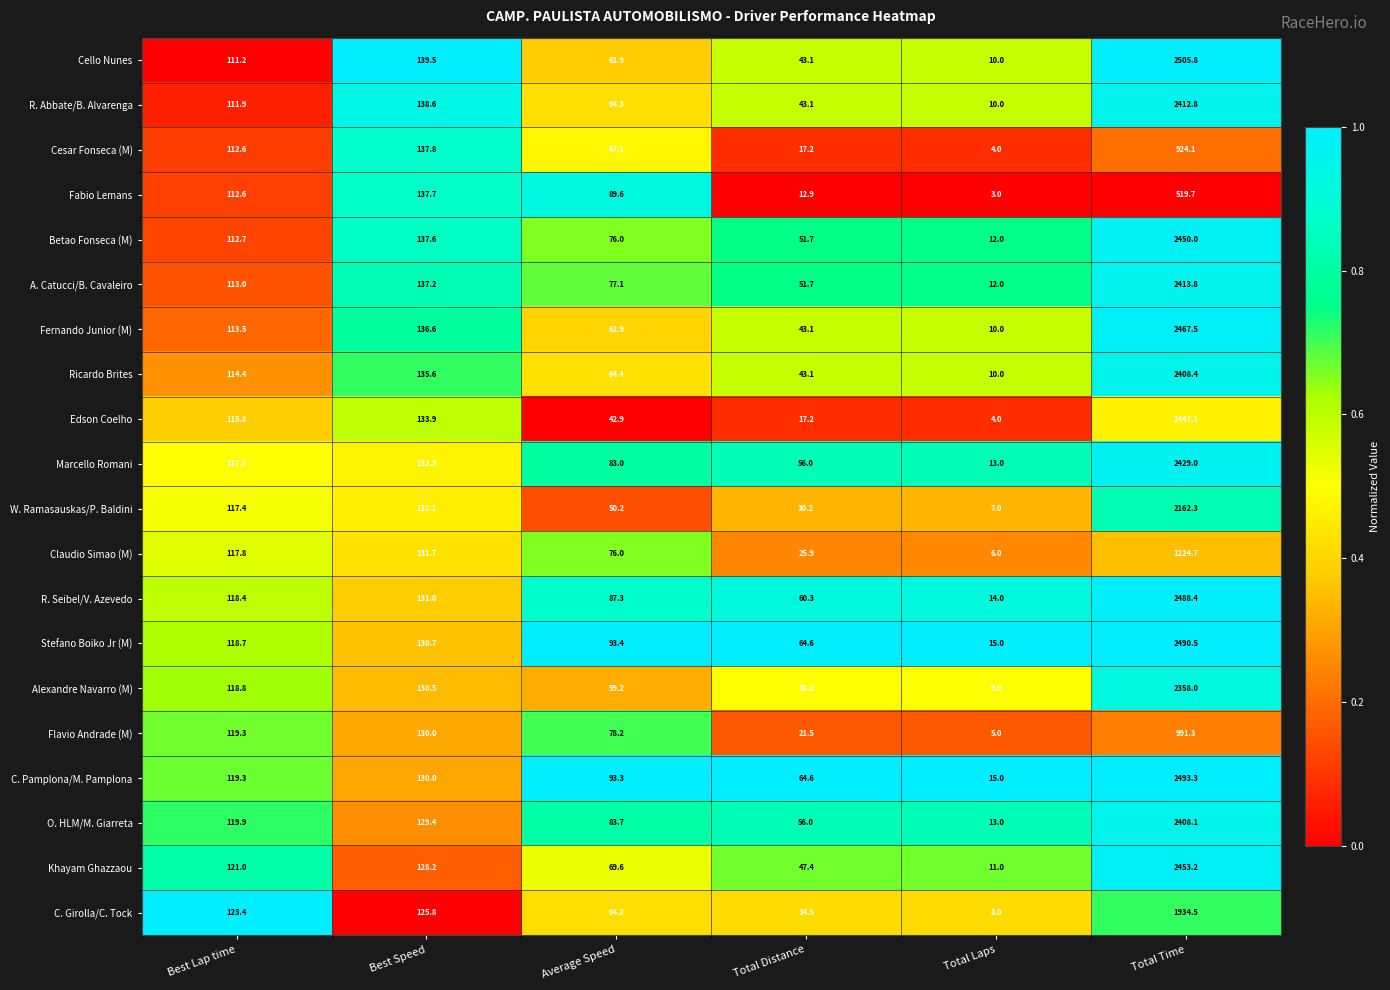

List the series in order of their peak value, highest first.

Cello Nunes, C. Pamplona/M. Pamplona, Stefano Boiko Jr (M), R. Seibel/V. Azevedo, Fernando Junior (M), Khayam Ghazzaou, Betao Fonseca (M), Marcello Romani, A. Catucci/B. Cavaleiro, R. Abbate/B. Alvarenga, Ricardo Brites, O. HLM/M. Giarreta, Alexandre Navarro (M), W. Ramasauskas/P. Baldini, C. Girolla/C. Tock, Edson Coelho, Claudio Simao (M), Flavio Andrade (M), Cesar Fonseca (M), Fabio Lemans